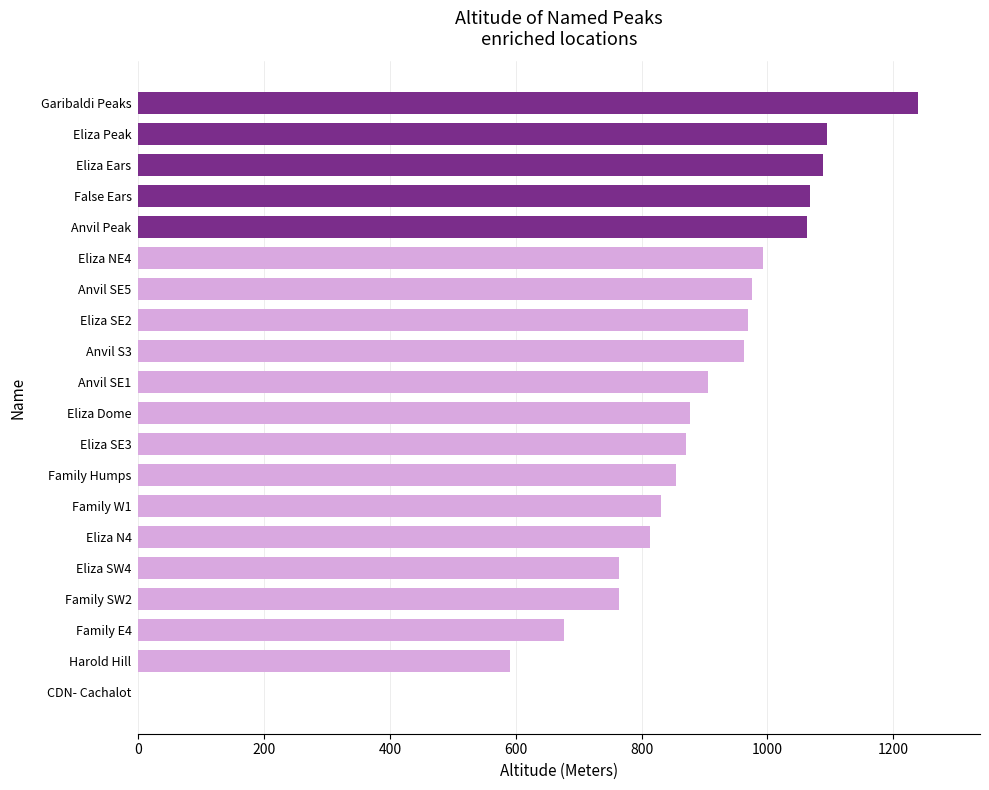

What is the greatest value displayed?

1239